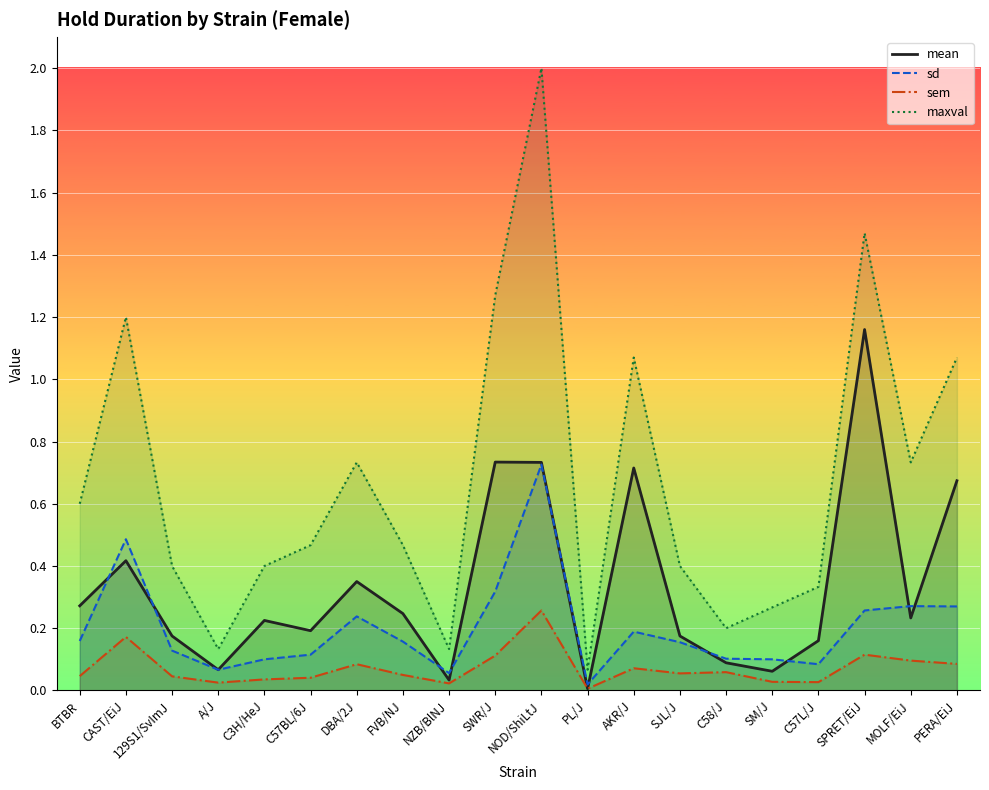

At which category is the sum across all series the highest?

NOD/ShiLtJ